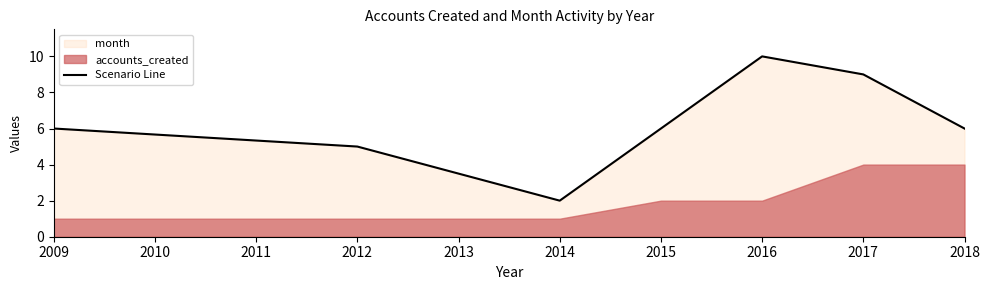

How many values are between 5 and 9?

5